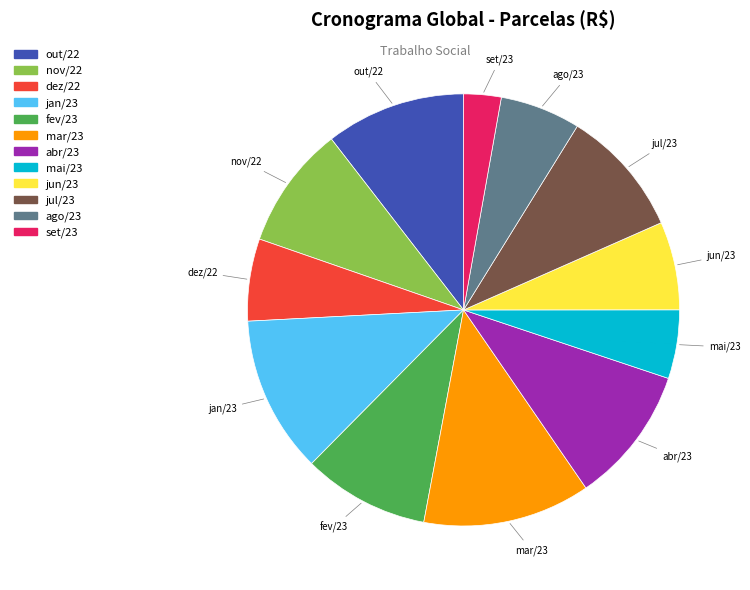

Do jan/23 and jun/23 together represent more than half of the pie?

No